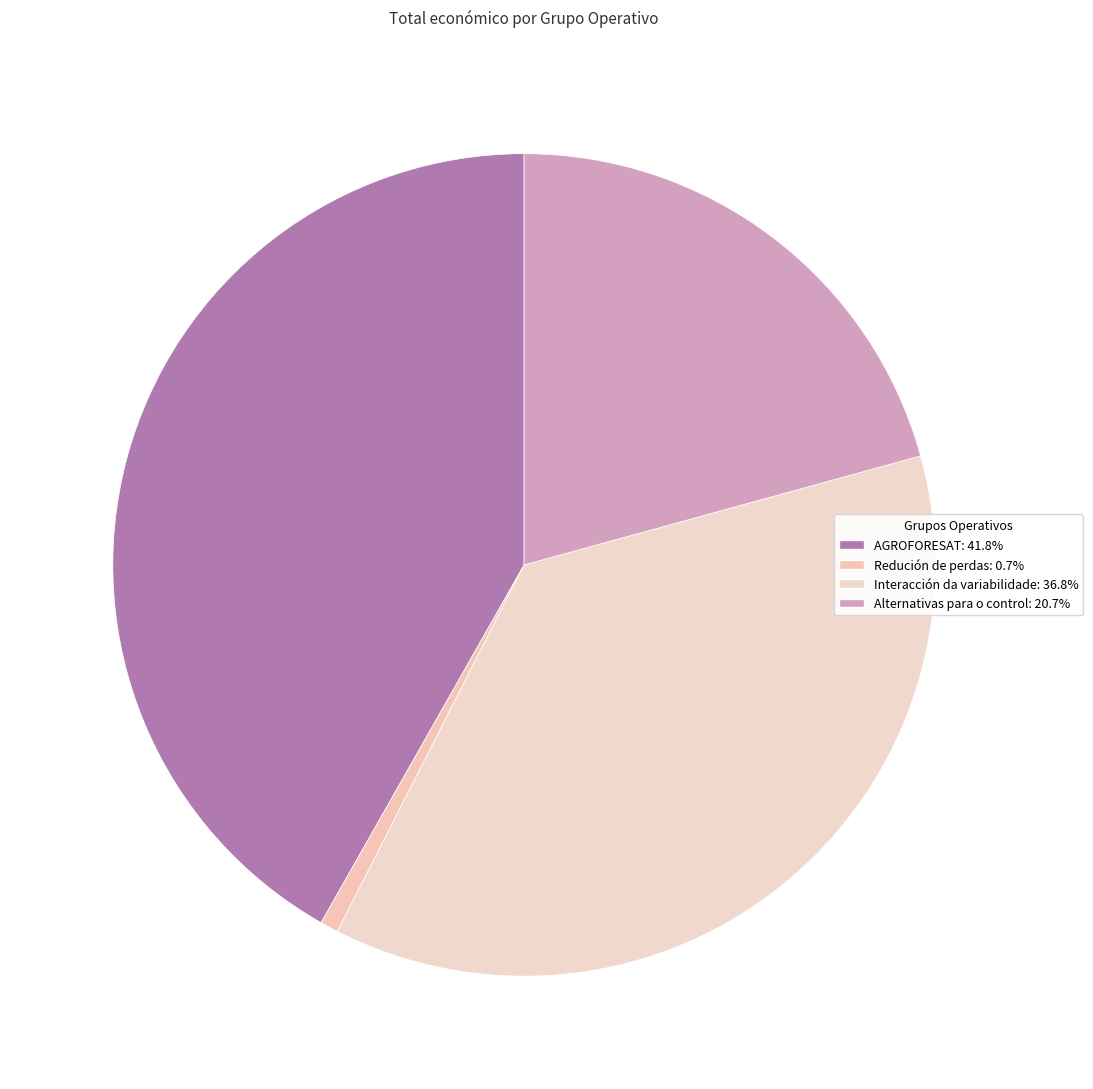

Count the number of slices in the pie.

4